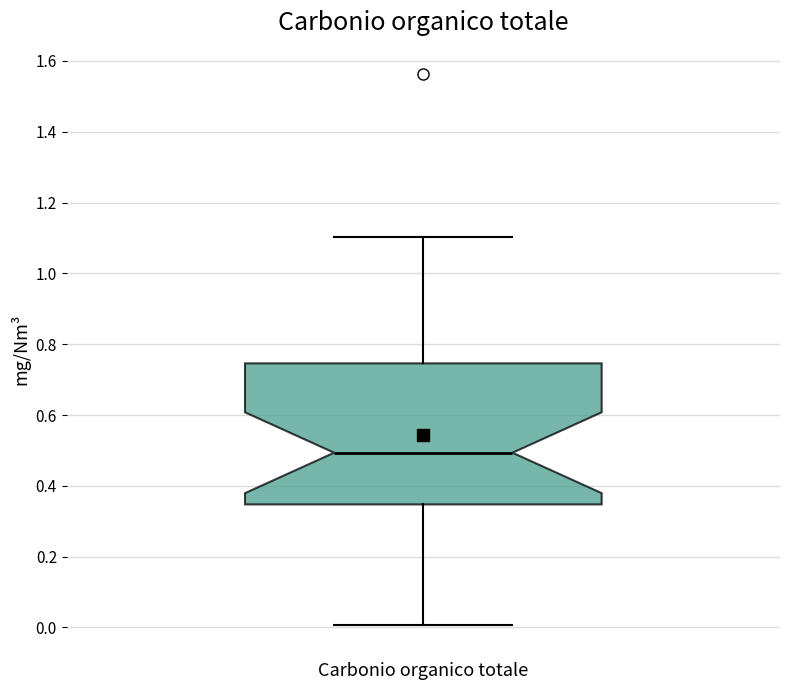

Read this box plot against the y-axis: the position of the median line, the range covered by the box, and the ends of both whiskers. The values are not printed on the chart, so give them approximately, as read against the axis.

median 0.50, box 0.34 to 0.74, whiskers 0.00 to 1.10